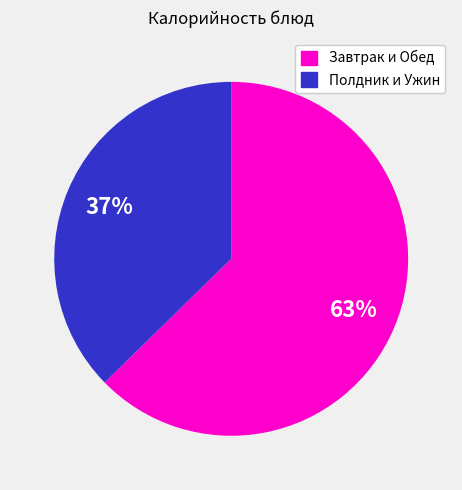

To the nearest percent, what is the average slice percentage?

50%